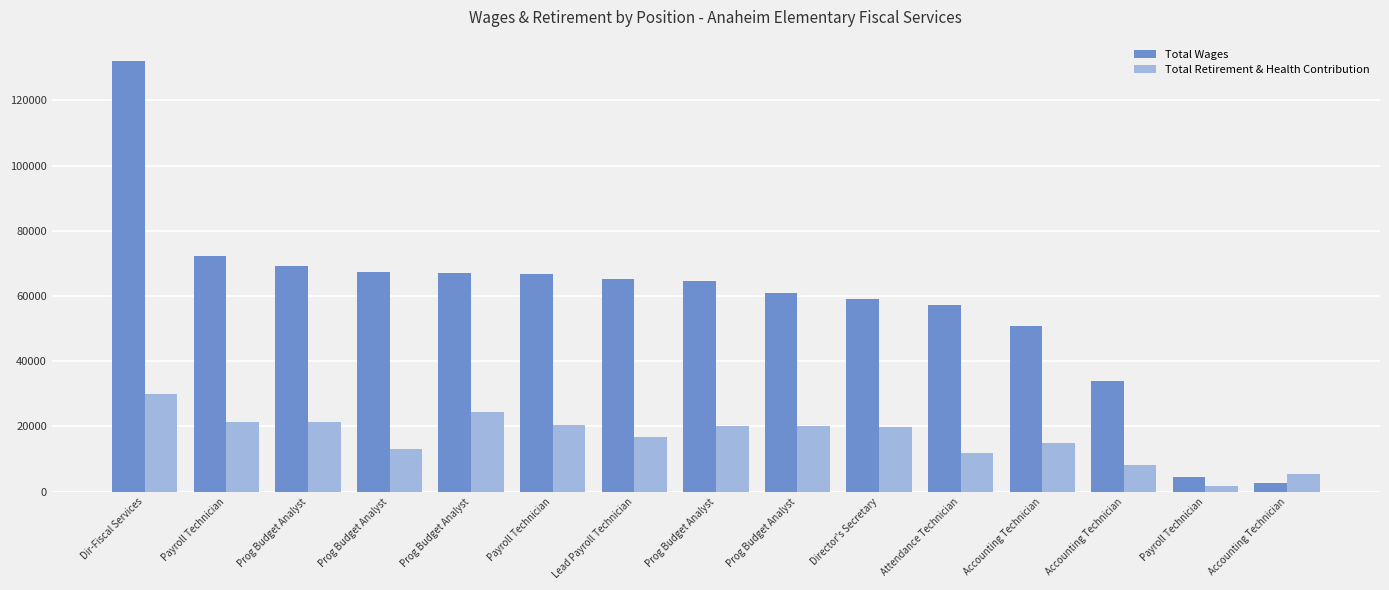

Reading left to right, transcribe all the data shown in this chart.

Total Wages: Dir-Fiscal Services=132017	Payroll Technician=72167	Prog Budget Analyst=69065	Prog Budget Analyst=67395	Prog Budget Analyst=67050	Payroll Technician=66626	Lead Payroll Technician=65280	Prog Budget Analyst=64746	Prog Budget Analyst=60884	Director's Secretary=59200	Attendance Technician=57275	Accounting Technician=50844	Accounting Technician=33930	Payroll Technician=4364	Accounting Technician=2750
Total Retirement & Health Contribution: Dir-Fiscal Services=29921	Payroll Technician=21276	Prog Budget Analyst=21402	Prog Budget Analyst=12950	Prog Budget Analyst=24553	Payroll Technician=20510	Lead Payroll Technician=16648	Prog Budget Analyst=20169	Prog Budget Analyst=20086	Director's Secretary=19787	Attendance Technician=11875	Accounting Technician=14797	Accounting Technician=8288	Payroll Technician=1681	Accounting Technician=5454